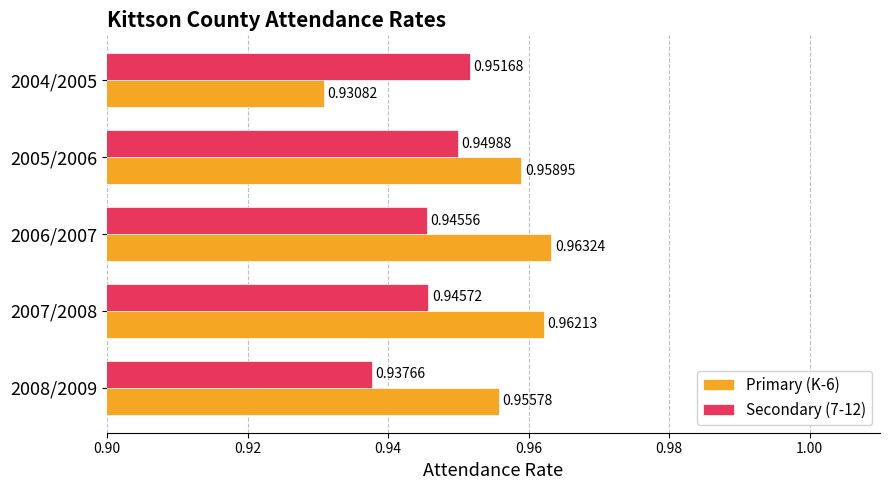

What is the sum of all Secondary (7-12) values?

4.7